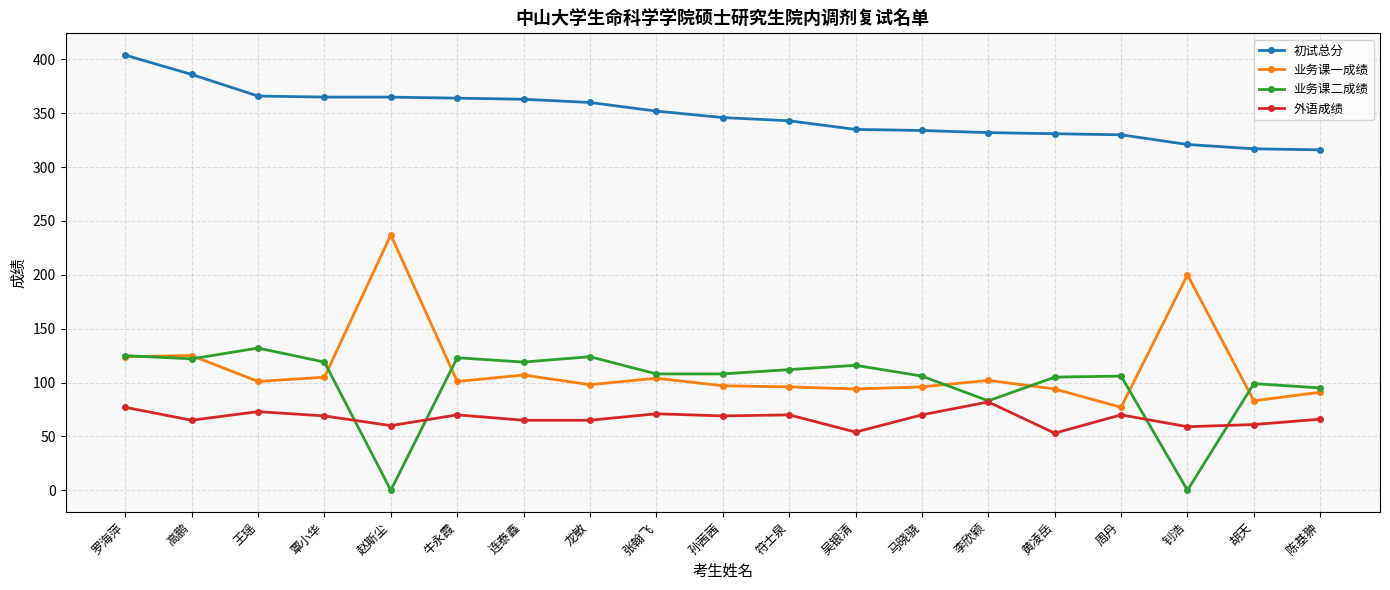

What is the difference between the maximum and second lowest values in the 初试总分 series?

87